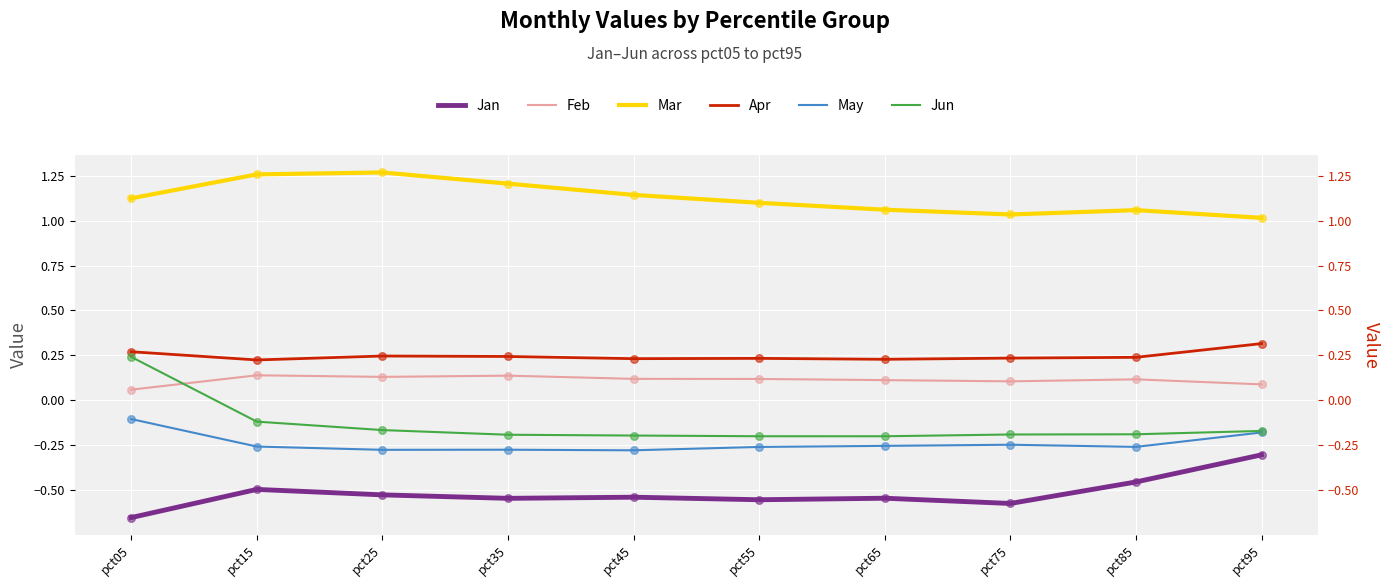

Which series has the largest total across all categories?

Mar